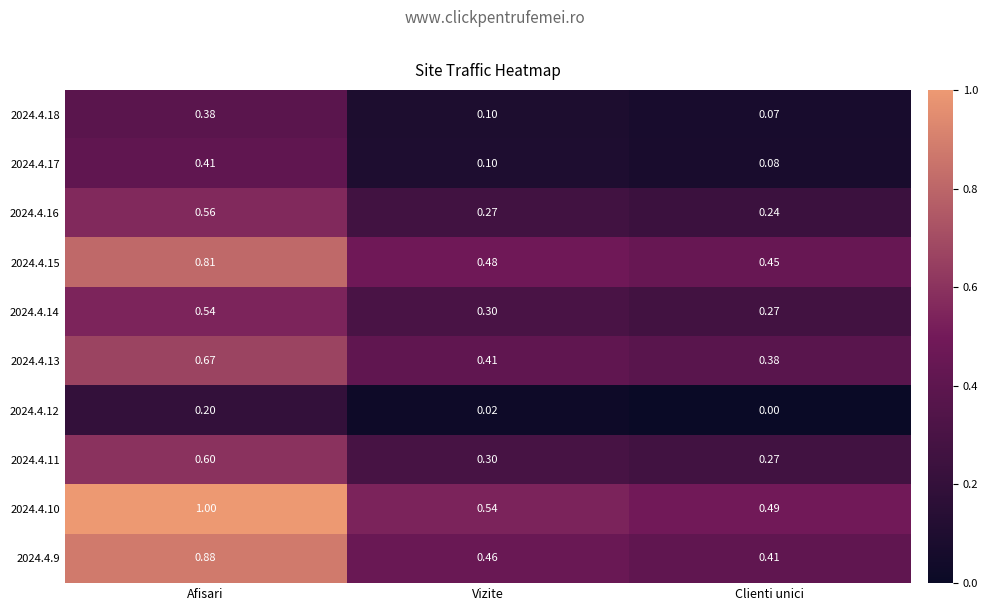

Count the number of data series in this chart.

10